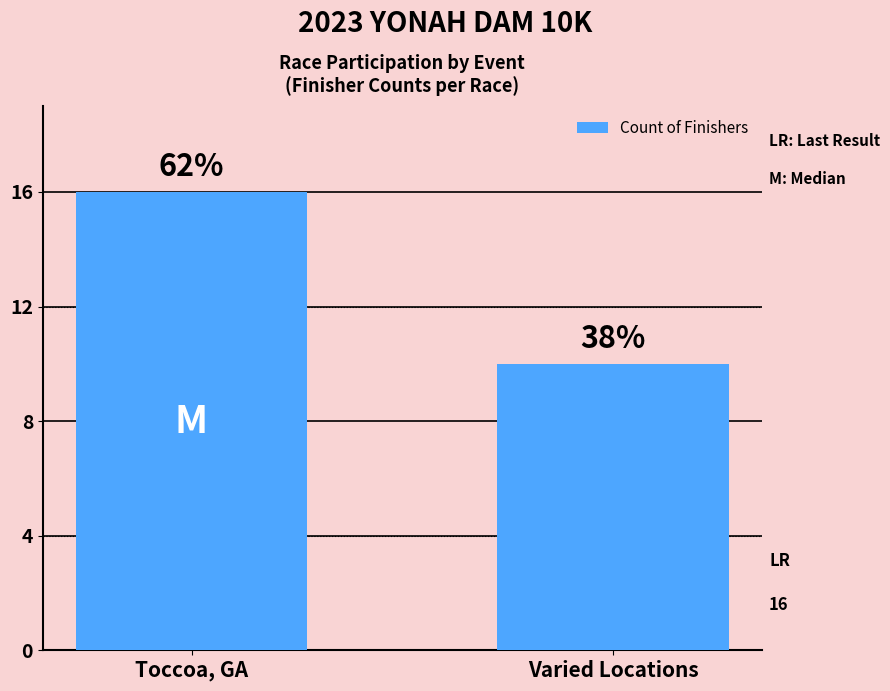

Rank the categories by value from highest to lowest.

Toccoa, GA, Varied Locations